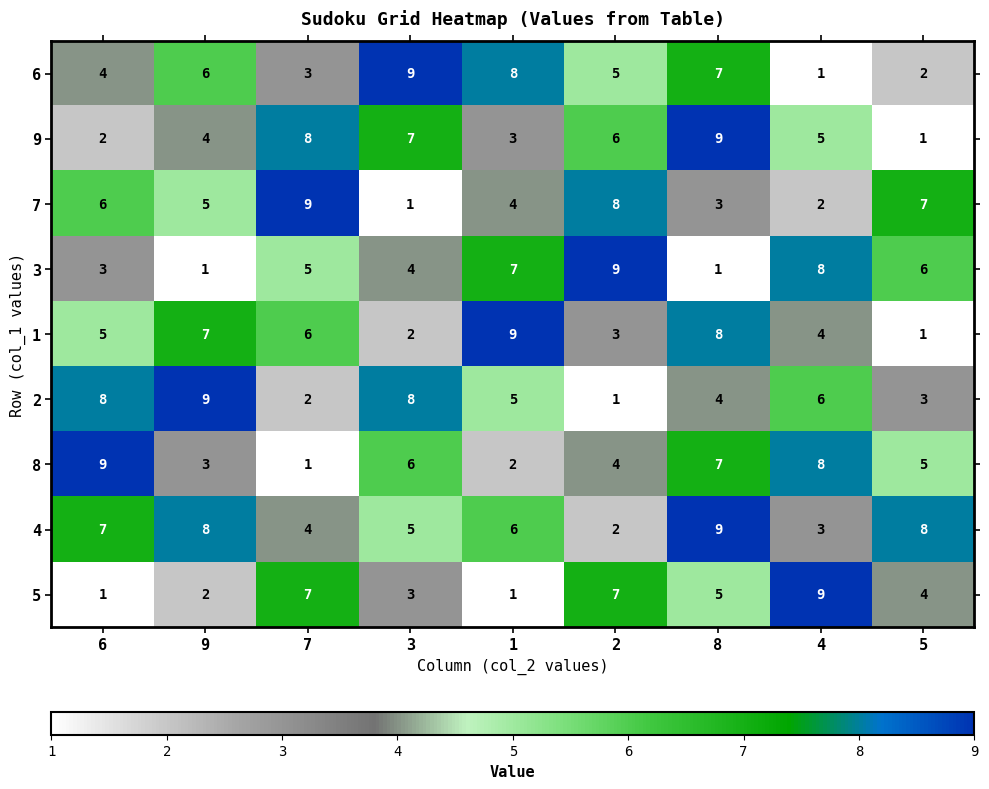

How many distinct data groups are displayed?

9